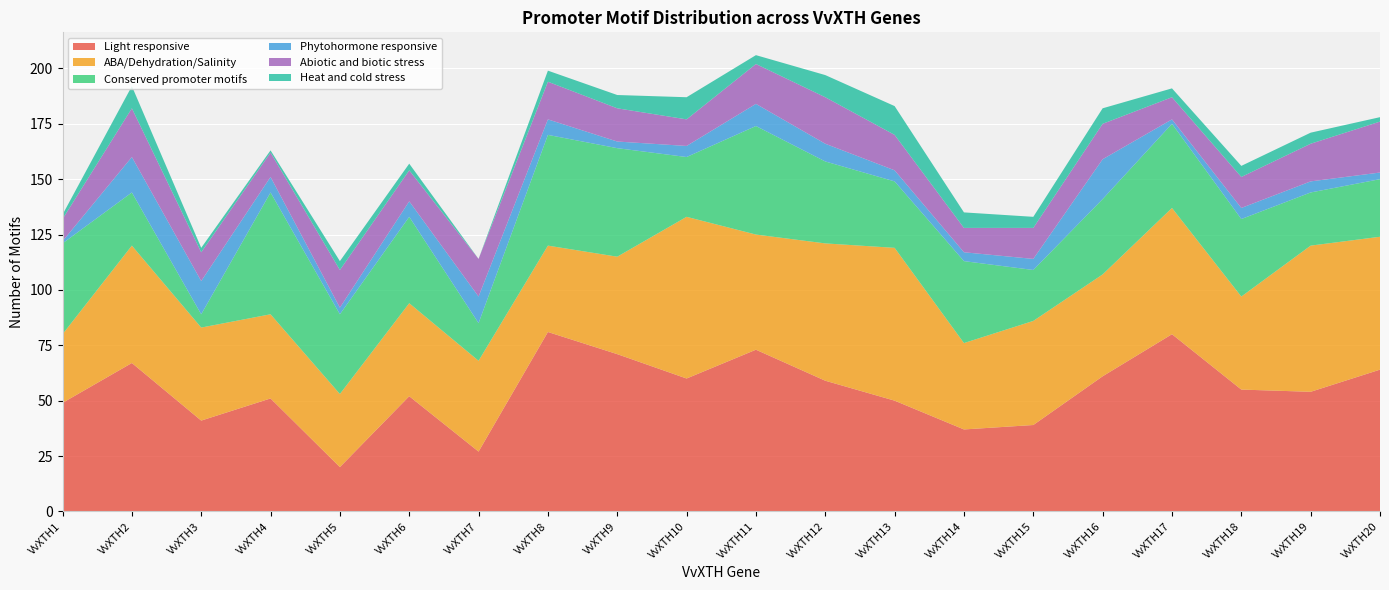

Reading right to left, extract all data points from this chart.

Light responsive: 64	54	55	80	61	39	37	50	59	73	60	71	81	27	52	20	51	41	67	49
ABA/Dehydration/Salinity: 60	66	42	57	46	47	39	69	62	52	73	44	39	41	42	33	38	42	53	31
Conserved promoter motifs: 26	24	35	38	34	23	37	30	37	49	27	49	50	17	39	36	55	6	24	41
Phytohormone responsive: 3	5	5	2	18	5	4	5	8	10	5	3	7	12	7	3	7	15	16	1
Abiotic and biotic stress: 23	17	14	10	16	14	11	16	21	18	12	15	17	17	14	17	11	13	22	10
Heat and cold stress: 2	5	5	4	7	5	7	13	10	4	10	6	5	0	3	4	1	2	10	2